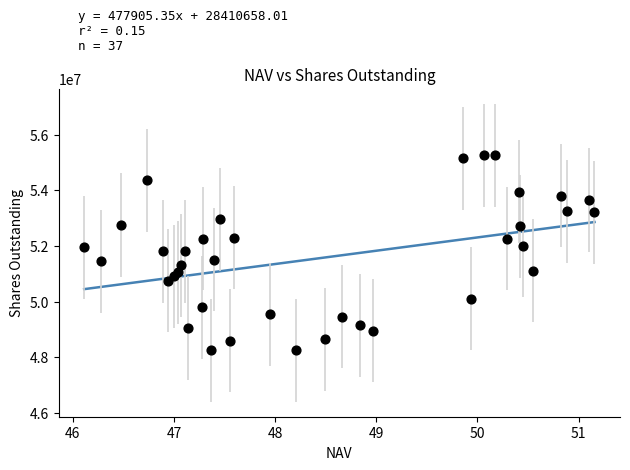

What is the range of Y values (max minus min)?

7000000